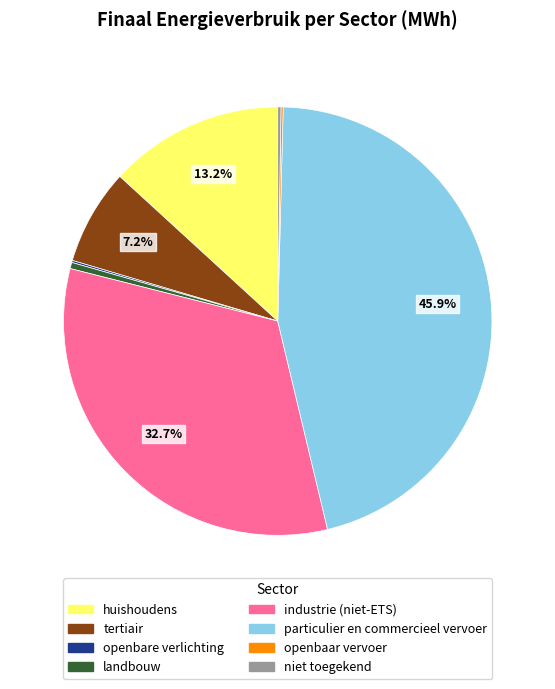

Is there any slice that represents more than half of the pie?

No